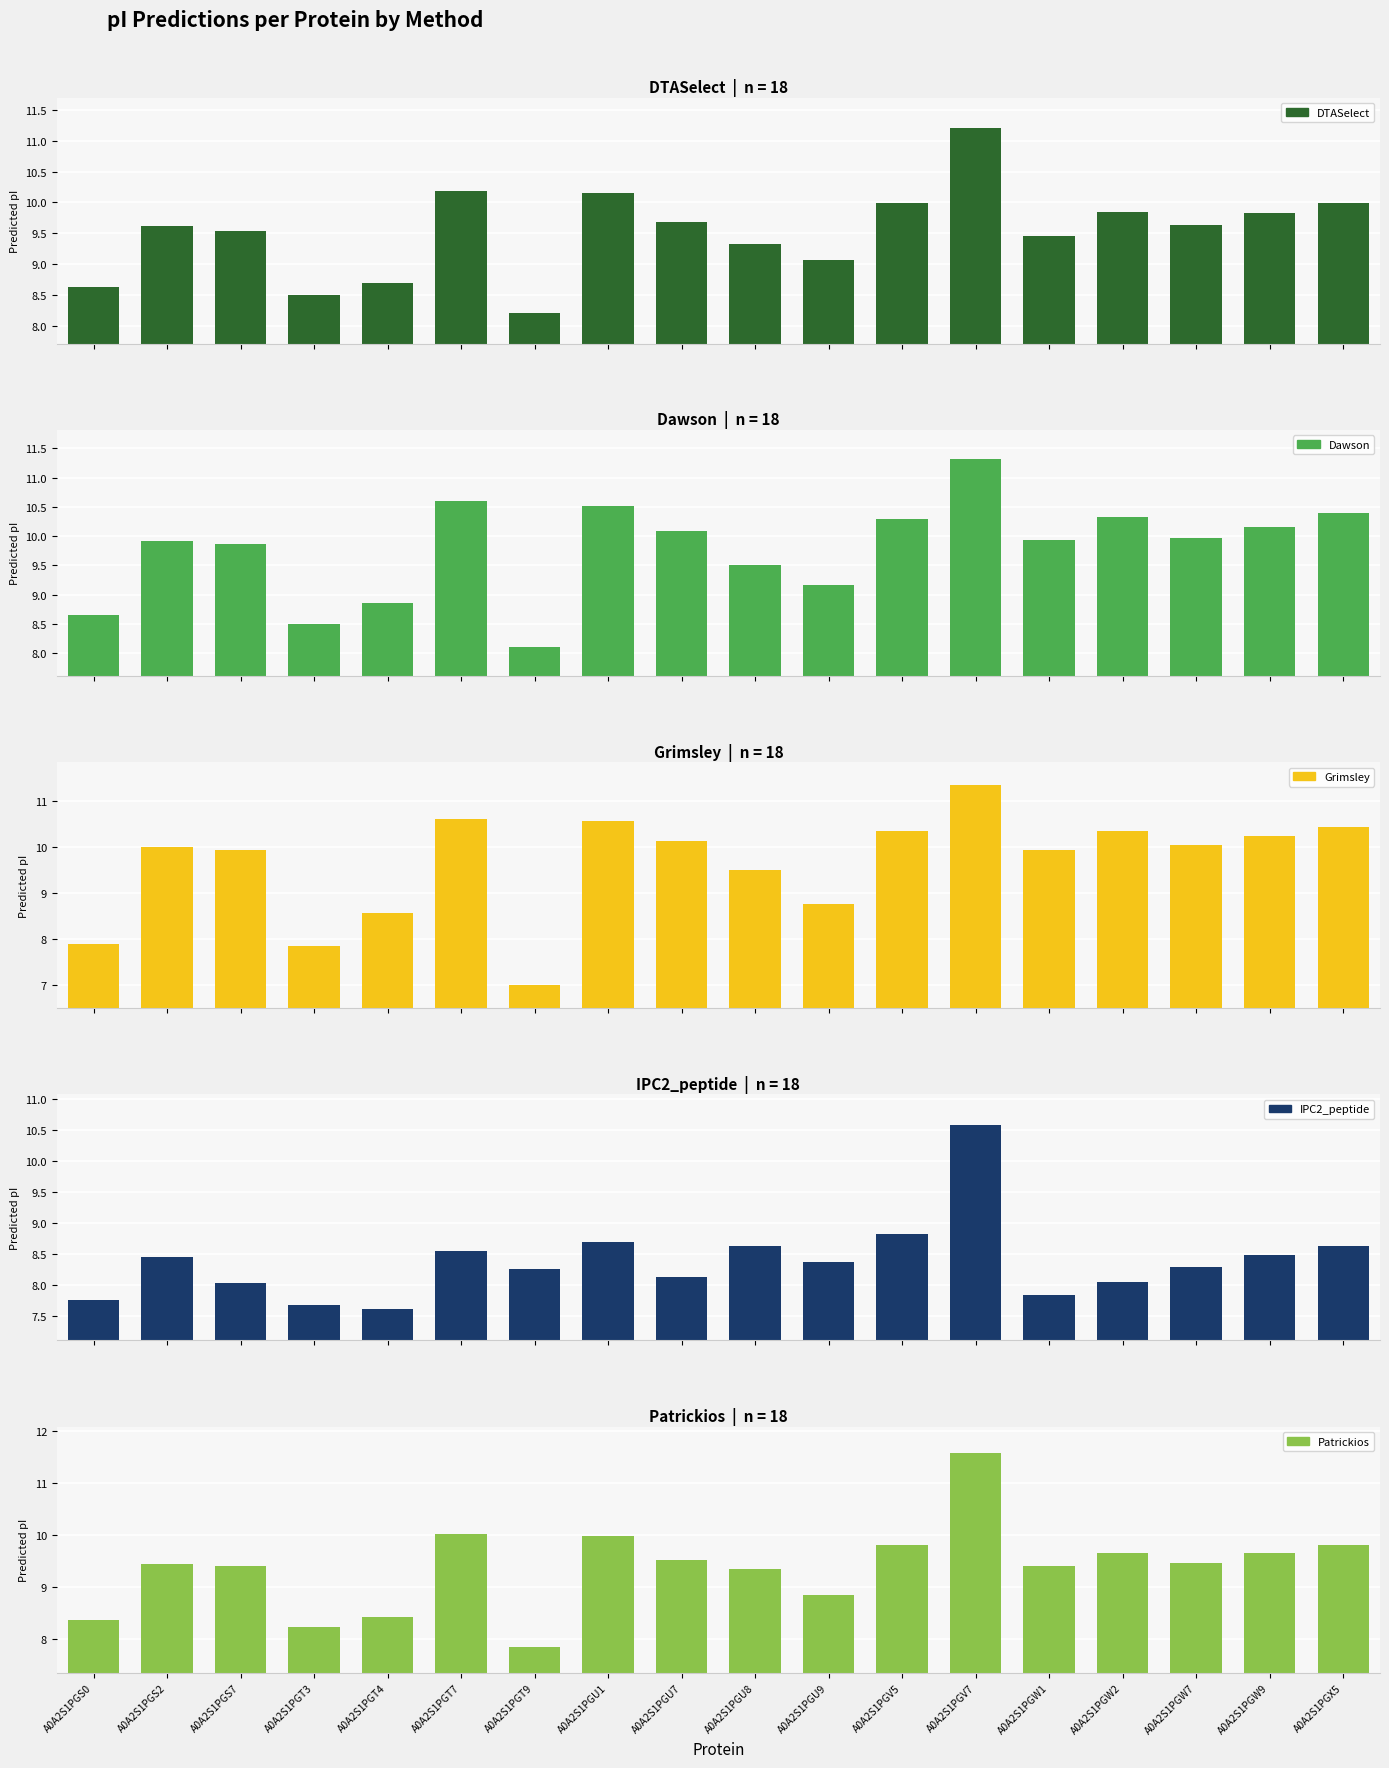

Reading right to left, list all the values displayed in this chart.

DTASelect: 10.0	9.8	9.6	9.8	9.5	11.2	10.0	9.1	9.3	9.7	10.2	8.2	10.2	8.7	8.5	9.5	9.6	8.6
Dawson: 10.4	10.2	10.0	10.3	9.9	11.3	10.3	9.2	9.5	10.1	10.5	8.1	10.6	8.9	8.5	9.9	9.9	8.7
Grimsley: 10.4	10.2	10.0	10.3	9.9	11.3	10.3	8.8	9.5	10.1	10.6	7.0	10.6	8.6	7.8	9.9	10.0	7.9
IPC2_peptide: 8.6	8.5	8.3	8.1	7.8	10.6	8.8	8.4	8.6	8.1	8.7	8.3	8.6	7.6	7.7	8.0	8.5	7.8
Patrickios: 9.8	9.6	9.5	9.6	9.4	11.6	9.8	8.8	9.4	9.5	10.0	7.8	10.0	8.4	8.2	9.4	9.4	8.4